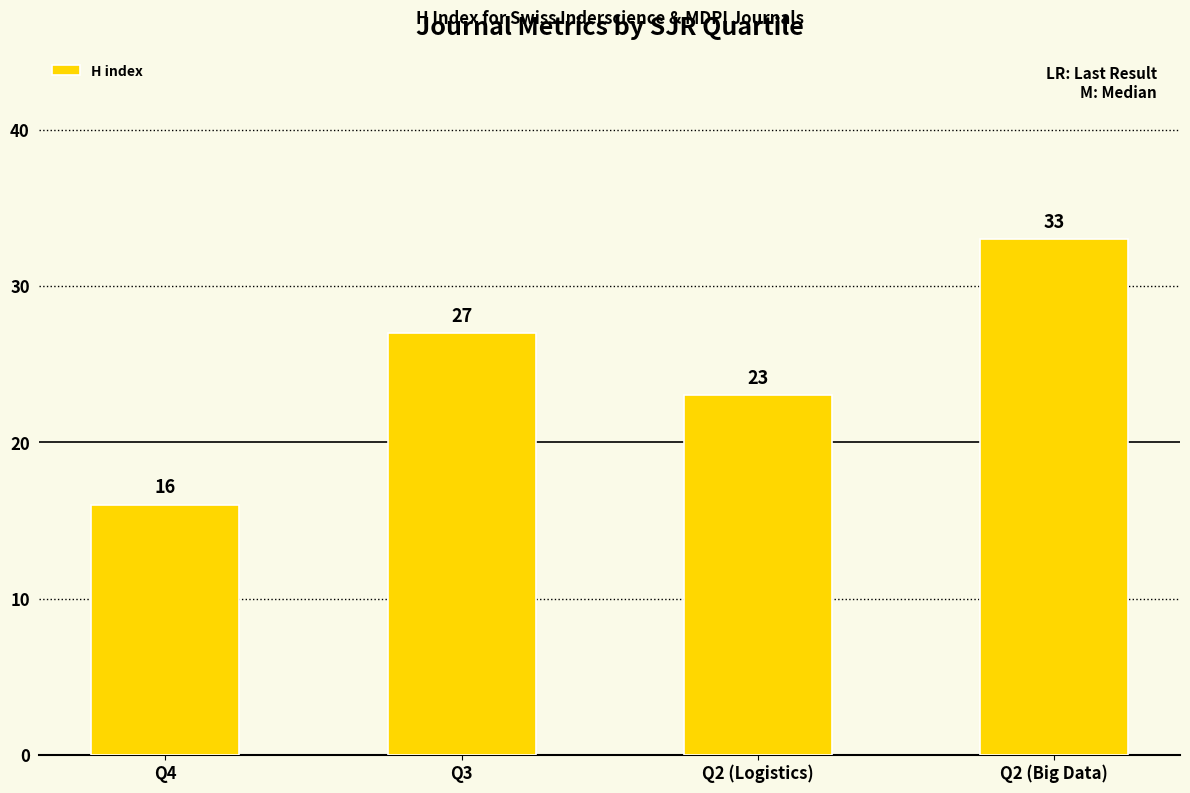

List the labels in order of value, smallest first.

Q4, Q2 (Logistics), Q3, Q2 (Big Data)